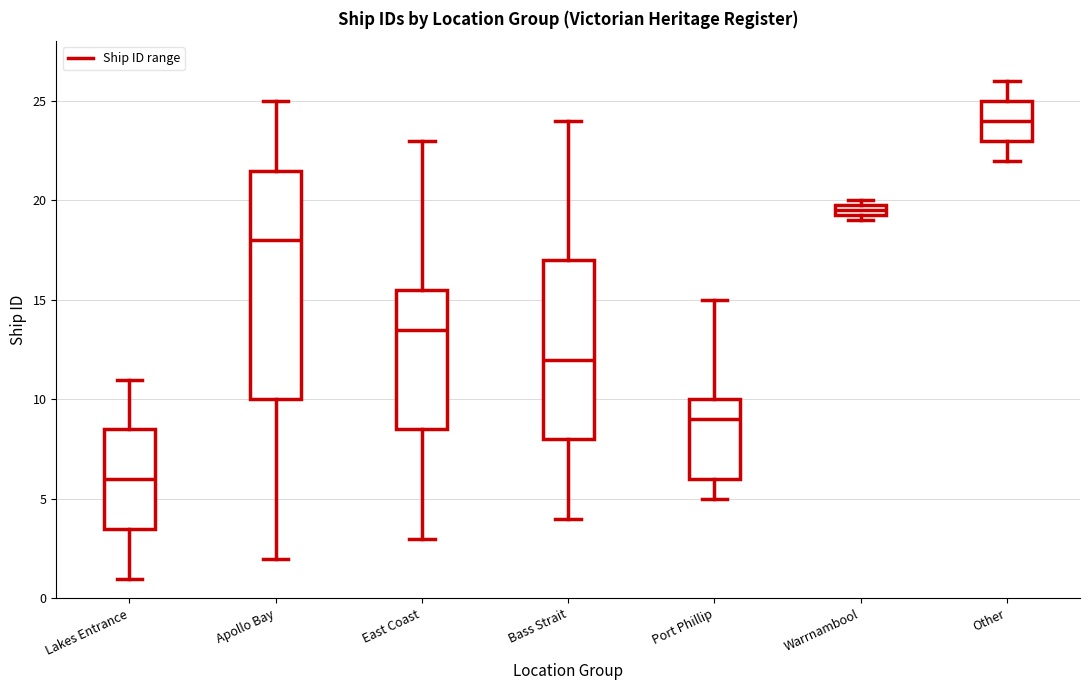

Which box is the tallest, from its lower edge to its upper edge?

Apollo Bay